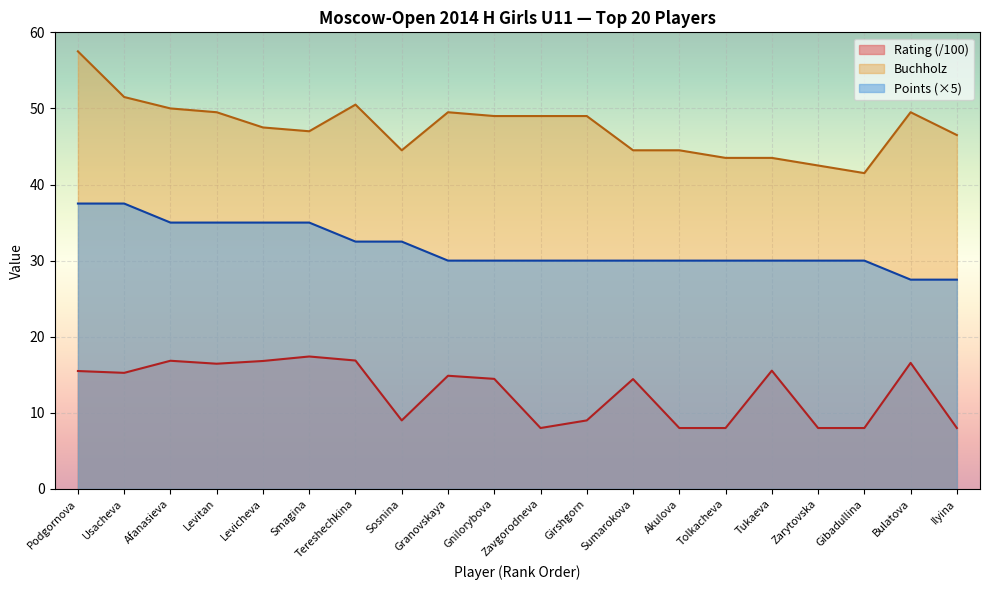

How many lines are shown in the chart?

3